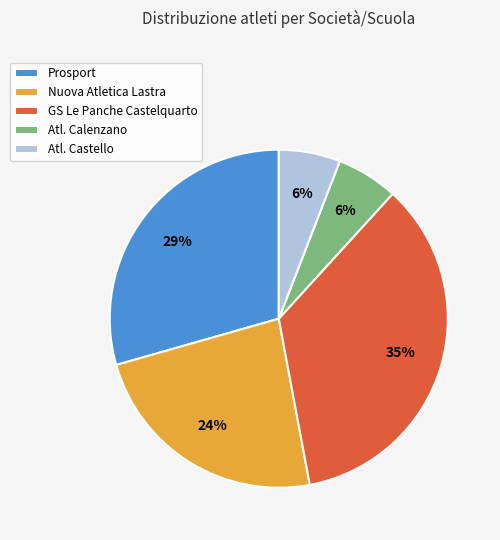

What is the ratio of the value at Prosport to the value at GS Le Panche Castelquarto?

0.8